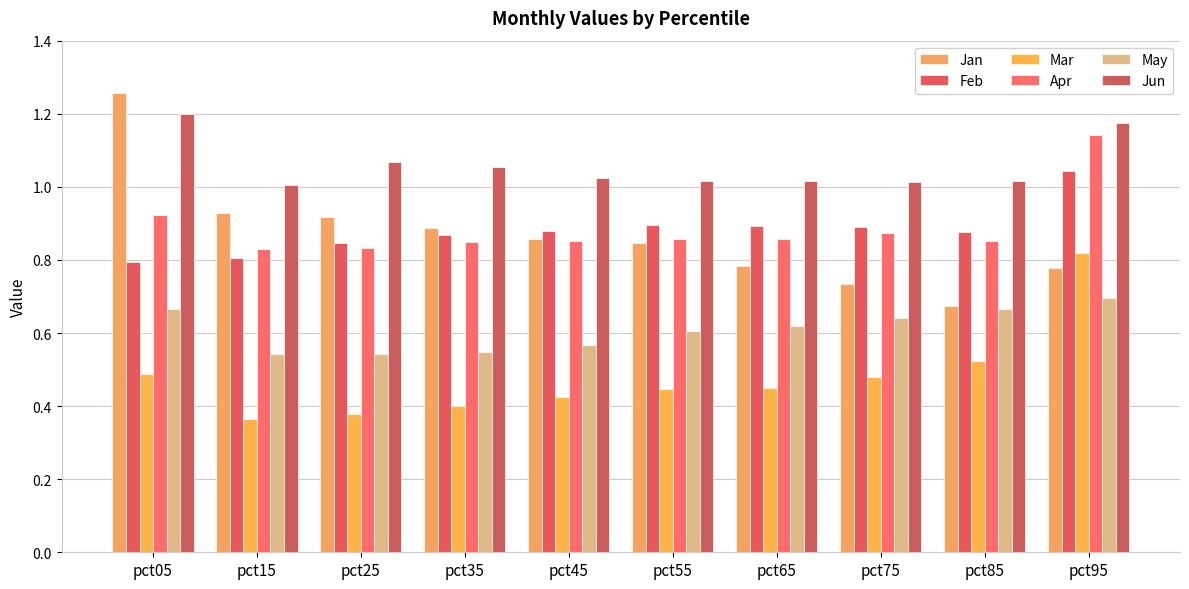

How many bars are there in each group?

6